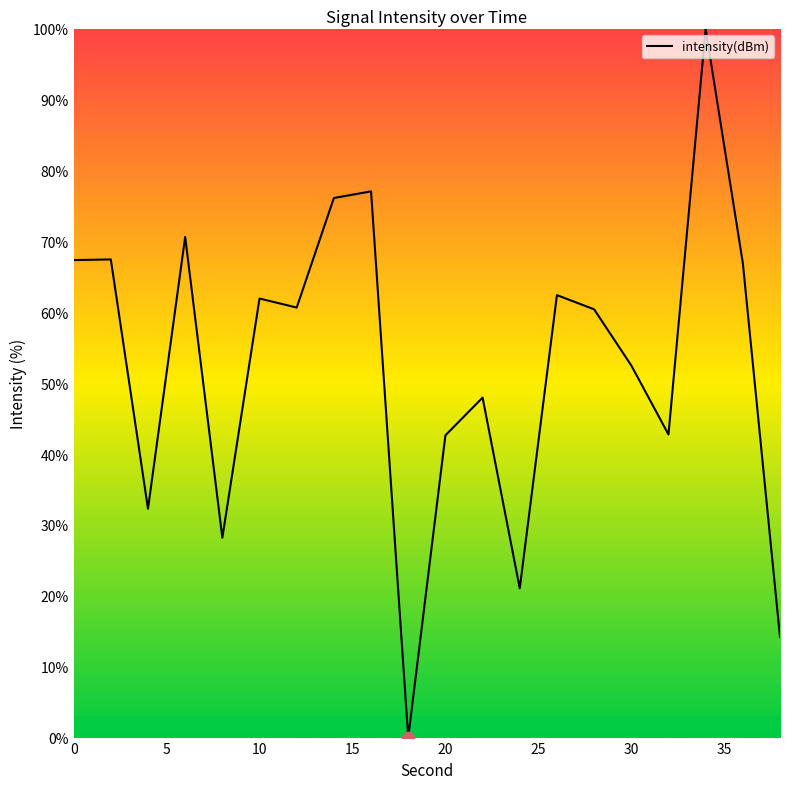

What is the maximum value shown in the chart?

100.0